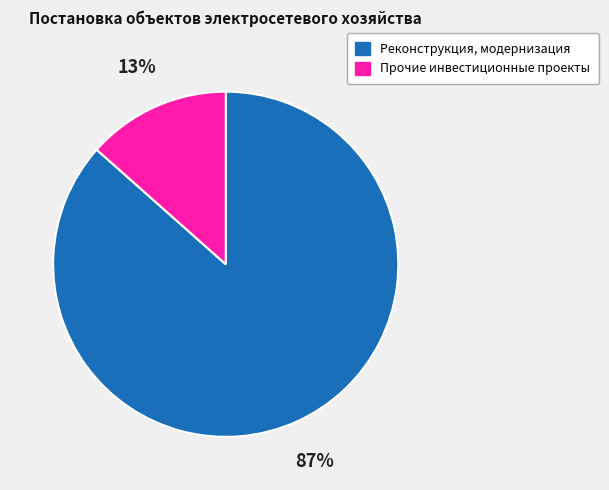

Which category has the biggest portion of the pie?

Реконструкция, модернизация